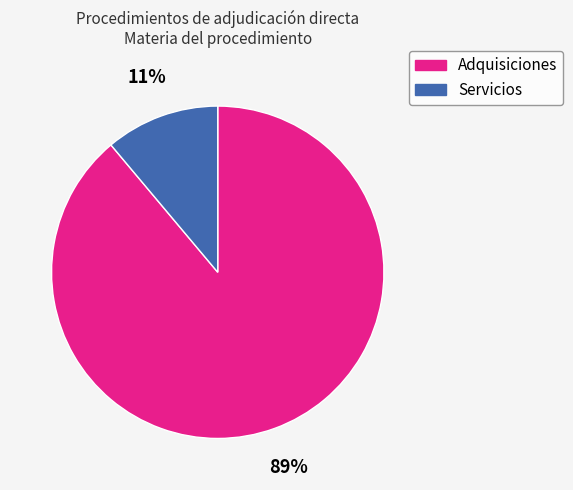

Do Servicios and Adquisiciones together represent more than half of the pie?

Yes